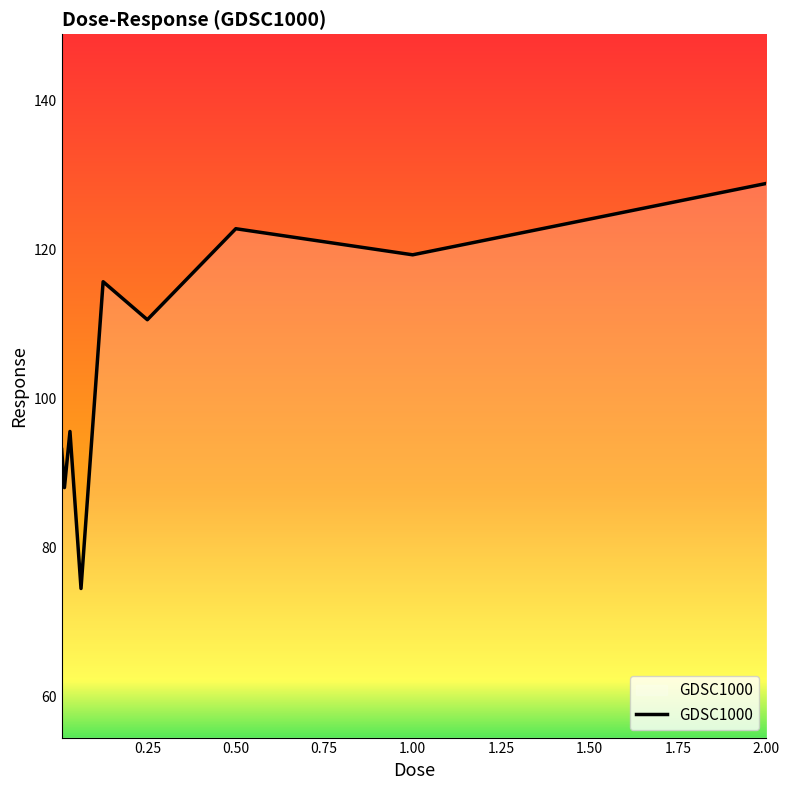

Does the chart have visible grid lines?

No